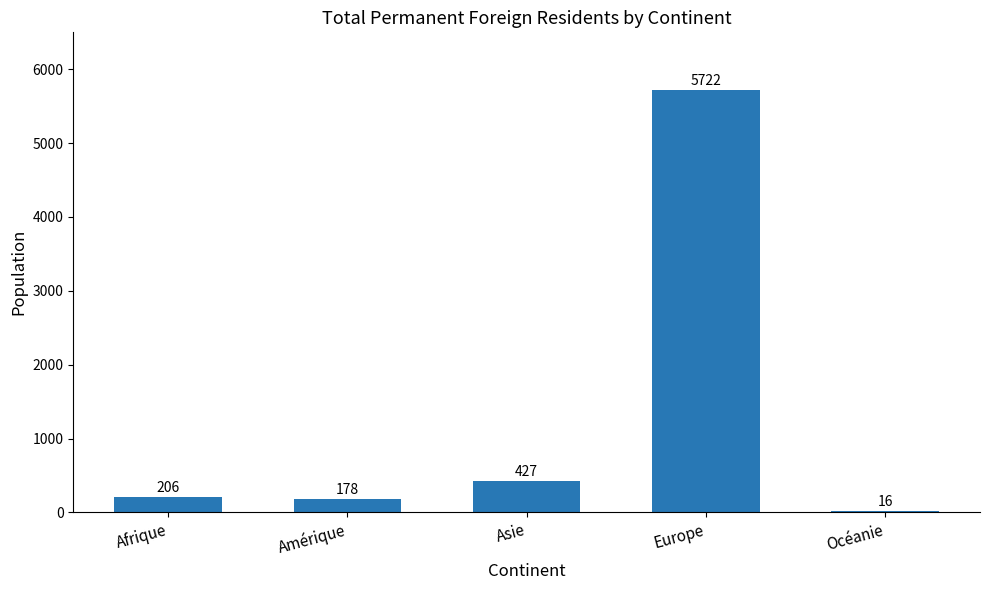

True or false: the data shows 5722 at Europe.

True